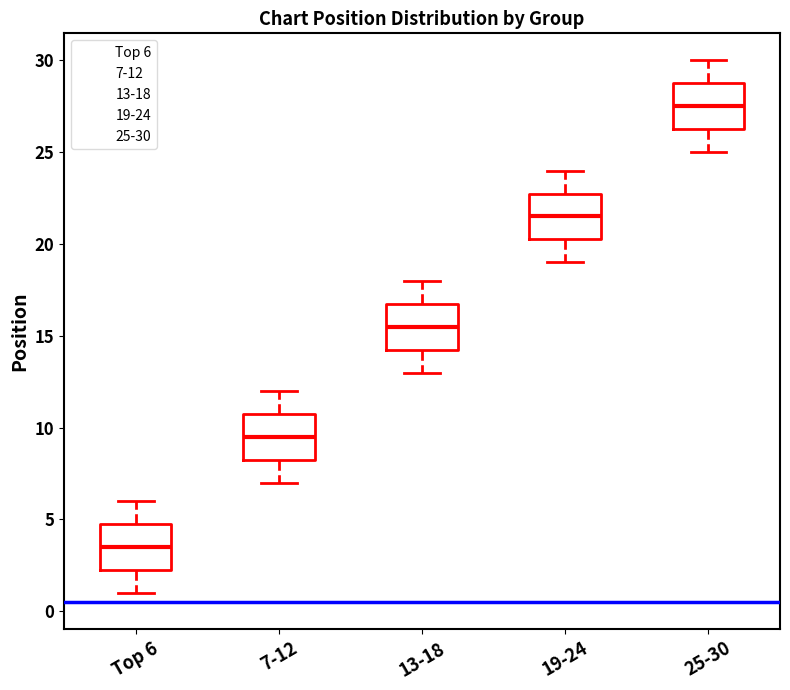

Where is the lower edge of the box for 19-24 on the y-axis? The values are not printed on the chart, so give them approximately, as read against the axis.

20.5